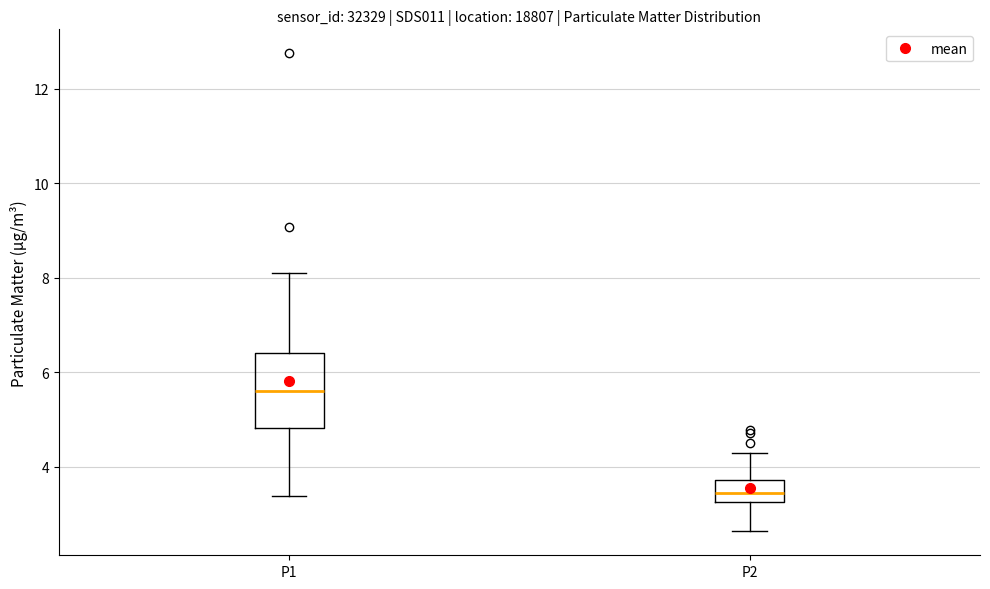

Where does the upper whisker of the box for P2 end on the y-axis? The values are not printed on the chart, so give them approximately, as read against the axis.

4.2